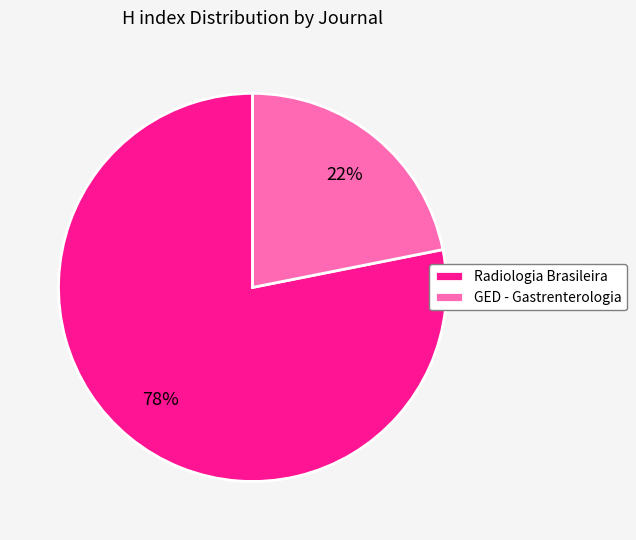

Which slice is the smallest?

GED - Gastrenterologia